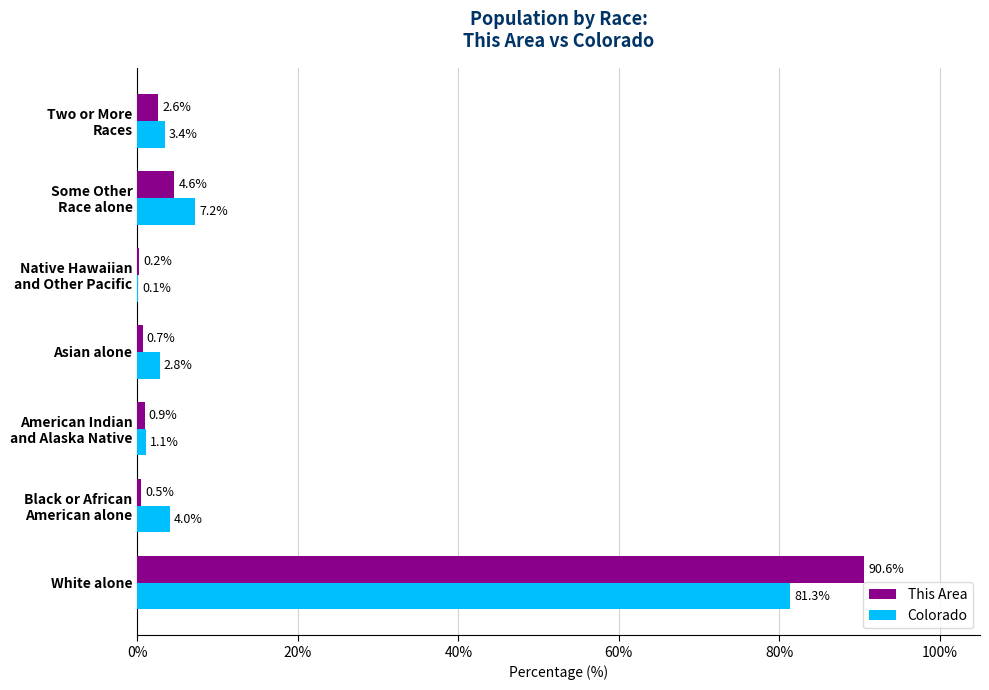

Which label corresponds to the largest value in the chart?

White alone